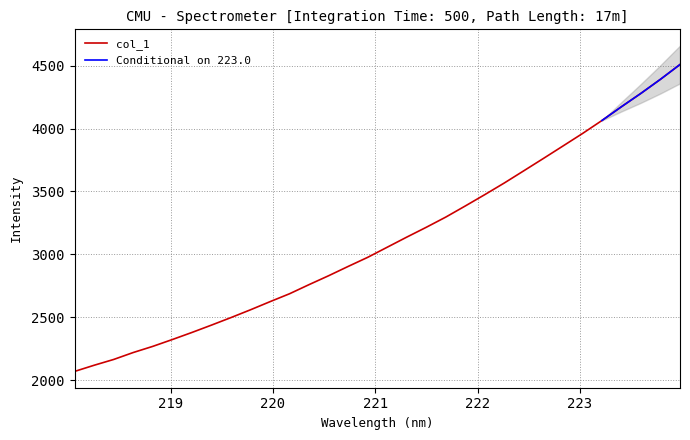

What is the value of the 27th point from the left?

3960.2